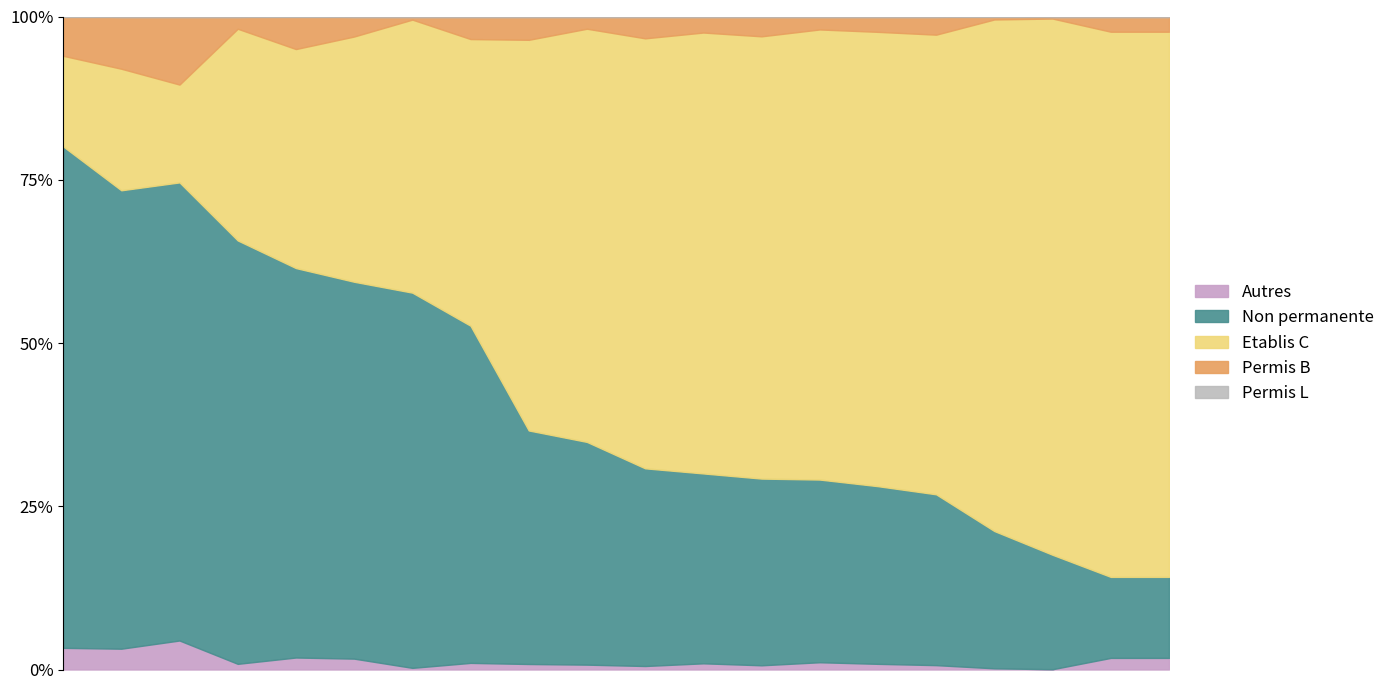

What is the maximum value for Permis L?

4.4